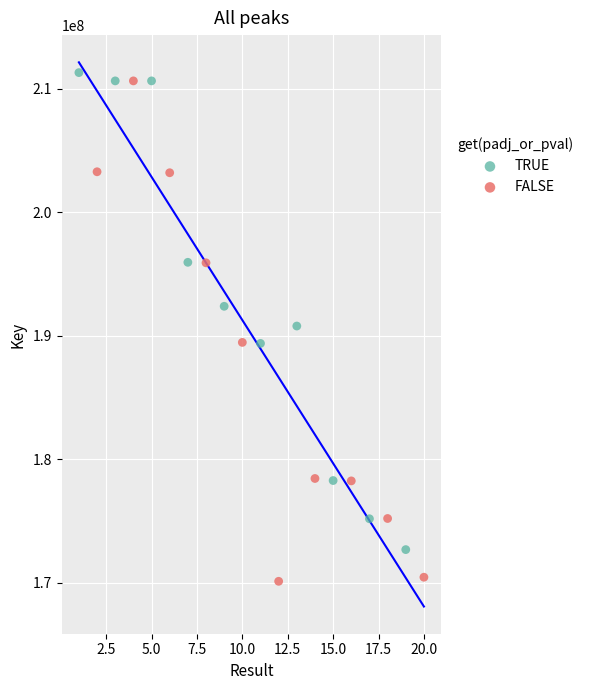

Which series reaches the minimum Y coordinate?

FALSE